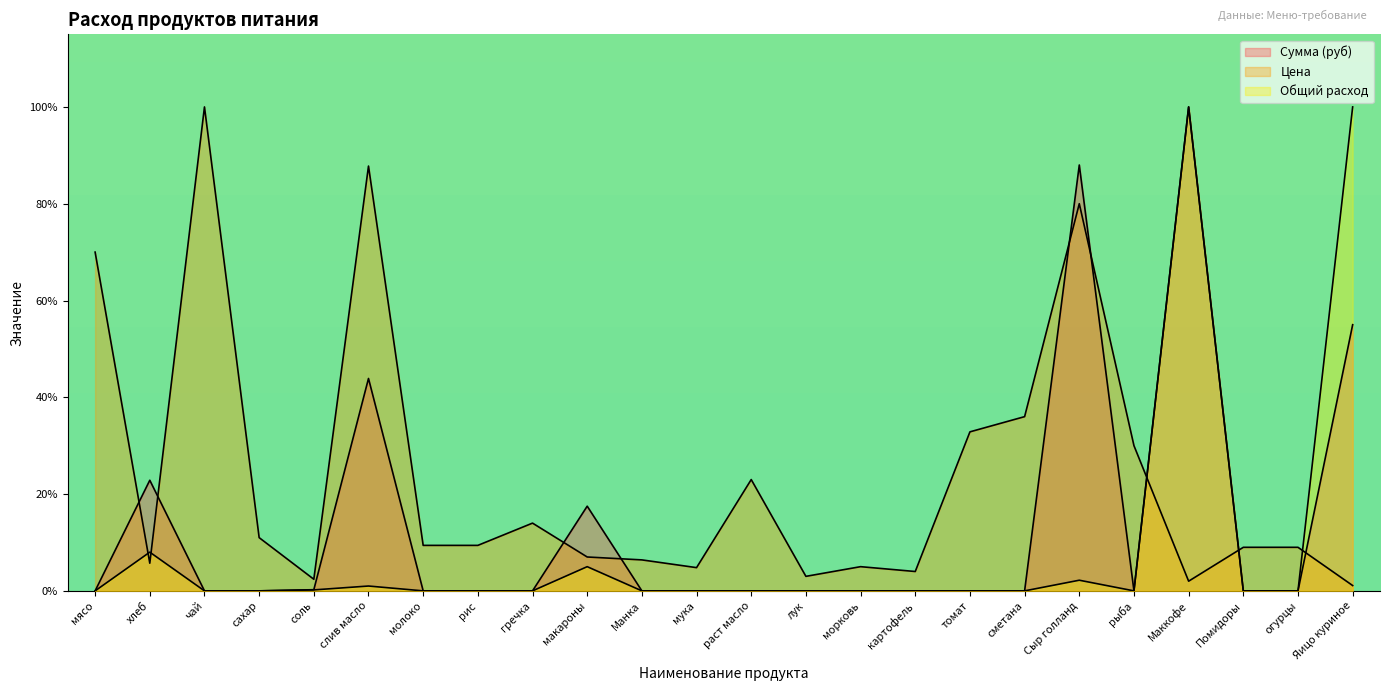

Rank the series by their average value, from lowest to highest.

Общий расход, Сумма (руб), Цена